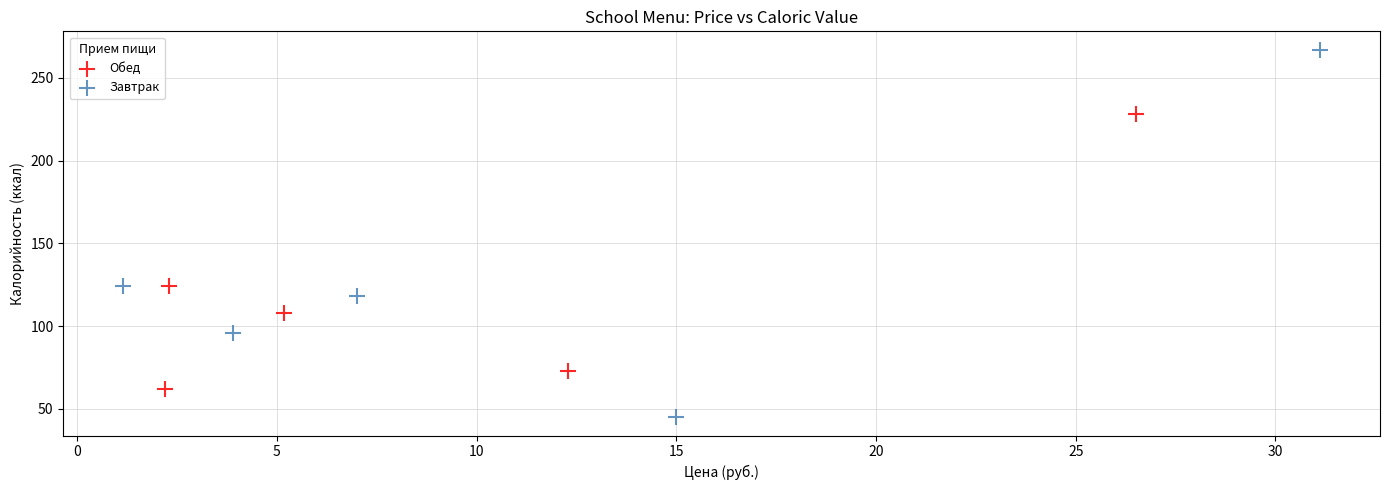

Which series has the widest spread of Y values?

Завтрак